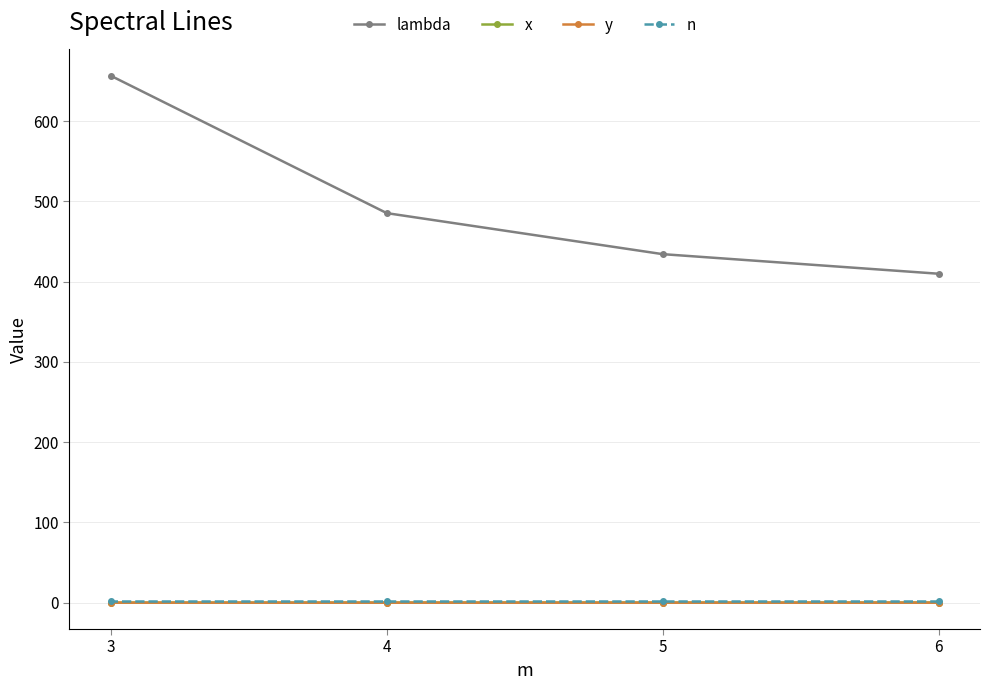

True or false: n has more than 2 interior local peaks.

False